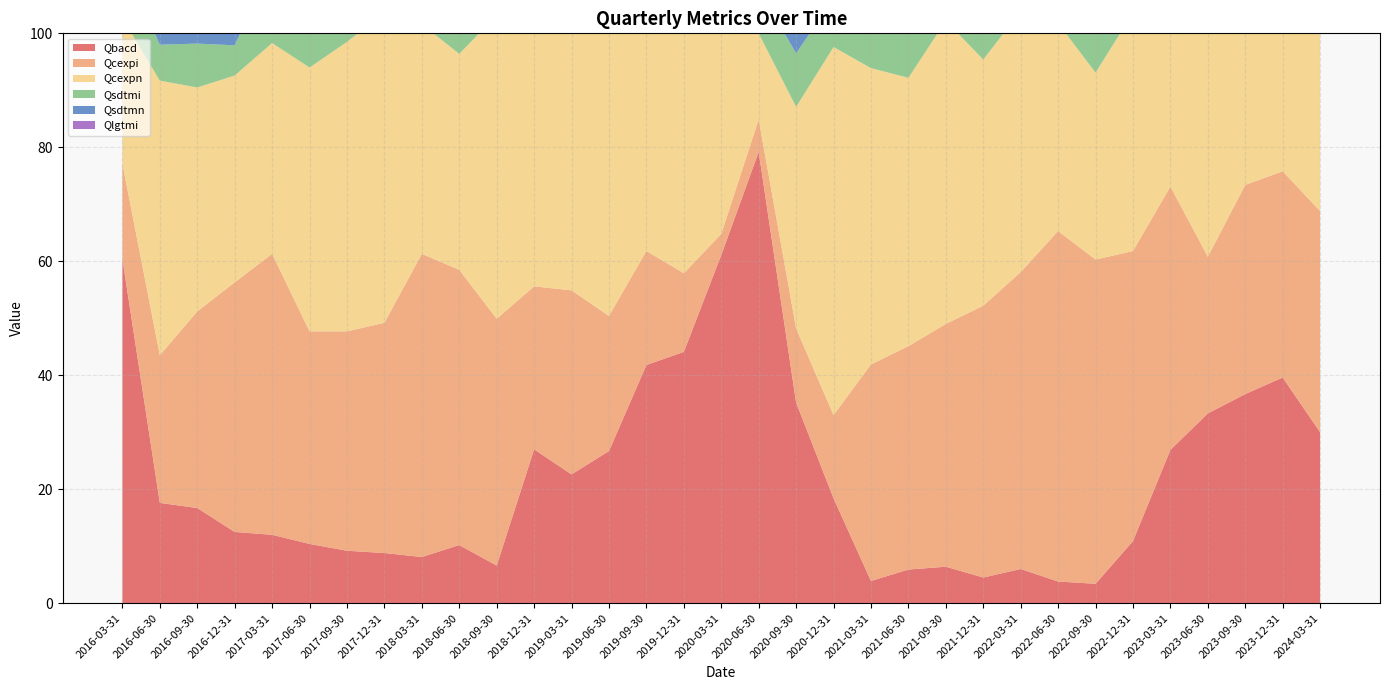

Reading right to left, extract all data points from this chart.

Qbacd: 2024-03-31=30.0	2023-12-31=39.6	2023-09-30=36.7	2023-06-30=33.3	2023-03-31=26.9	2022-12-31=10.9	2022-09-30=3.4	2022-06-30=3.8	2022-03-31=6.0	2021-12-31=4.5	2021-09-30=6.4	2021-06-30=5.9	2021-03-31=3.9	2020-12-31=18.4	2020-09-30=35.2	2020-06-30=79.2	2020-03-31=61.1	2019-12-31=44.1	2019-09-30=41.8	2019-06-30=26.7	2019-03-31=22.6	2018-12-31=27.0	2018-09-30=6.6	2018-06-30=10.2	2018-03-31=8.1	2017-12-31=8.8	2017-09-30=9.2	2017-06-30=10.4	2017-03-31=12.0	2016-12-31=12.5	2016-09-30=16.7	2016-06-30=17.6	2016-03-31=60.4
Qcexpi: 2024-03-31=38.8	2023-12-31=36.2	2023-09-30=36.7	2023-06-30=27.5	2023-03-31=46.2	2022-12-31=50.9	2022-09-30=56.9	2022-06-30=61.5	2022-03-31=52.1	2021-12-31=47.7	2021-09-30=42.6	2021-06-30=39.2	2021-03-31=38.0	2020-12-31=14.6	2020-09-30=13.0	2020-06-30=5.7	2020-03-31=3.7	2019-12-31=13.8	2019-09-30=20.0	2019-06-30=23.7	2019-03-31=32.3	2018-12-31=28.6	2018-09-30=43.3	2018-06-30=48.3	2018-03-31=53.2	2017-12-31=40.4	2017-09-30=38.5	2017-06-30=37.3	2017-03-31=49.3	2016-12-31=43.8	2016-09-30=34.5	2016-06-30=25.9	2016-03-31=16.7
Qcexpn: 2024-03-31=38.8	2023-12-31=38.3	2023-09-30=42.9	2023-06-30=51.0	2023-03-31=34.6	2022-12-31=41.8	2022-09-30=32.8	2022-06-30=36.5	2022-03-31=45.8	2021-12-31=43.2	2021-09-30=53.2	2021-06-30=47.1	2021-03-31=52.0	2020-12-31=64.6	2020-09-30=38.9	2020-06-30=15.1	2020-03-31=42.6	2019-12-31=50.0	2019-09-30=49.1	2019-06-30=54.2	2019-03-31=45.2	2018-12-31=54.0	2018-09-30=53.3	2018-06-30=37.9	2018-03-31=40.3	2017-12-31=54.4	2017-09-30=50.8	2017-06-30=46.3	2017-03-31=37.0	2016-12-31=36.3	2016-09-30=39.3	2016-06-30=48.2	2016-03-31=25.6
Qsdtmi: 2024-03-31=14.6	2023-12-31=10.4	2023-09-30=12.5	2023-06-30=11.8	2023-03-31=13.5	2022-12-31=27.3	2022-09-30=37.9	2022-06-30=52.9	2022-03-31=55.3	2021-12-31=48.8	2021-09-30=40.0	2021-06-30=28.0	2021-03-31=24.5	2020-12-31=8.5	2020-09-30=9.4	2020-06-30=7.8	2020-03-31=5.7	2019-12-31=0.0	2019-09-30=9.3	2019-06-30=5.1	2019-03-31=10.0	2018-12-31=8.2	2018-09-30=18.6	2018-06-30=22.4	2018-03-31=19.4	2017-12-31=20.0	2017-09-30=20.3	2017-06-30=9.1	2017-03-31=13.7	2016-12-31=5.3	2016-09-30=7.7	2016-06-30=6.3	2016-03-31=10.3
Qsdtmn: 2024-03-31=70.8	2023-12-31=83.3	2023-09-30=77.1	2023-06-30=76.5	2023-03-31=63.5	2022-12-31=52.7	2022-09-30=53.4	2022-06-30=35.3	2022-03-31=23.4	2021-12-31=30.2	2021-09-30=46.7	2021-06-30=58.0	2021-03-31=65.3	2020-12-31=85.1	2020-09-30=75.5	2020-06-30=56.9	2020-03-31=77.4	2019-12-31=86.2	2019-09-30=77.8	2019-06-30=84.7	2019-03-31=81.7	2018-12-31=83.6	2018-09-30=74.6	2018-06-30=69.0	2018-03-31=74.2	2017-12-31=76.4	2017-09-30=71.9	2017-06-30=81.8	2017-03-31=79.5	2016-12-31=88.2	2016-09-30=88.5	2016-06-30=77.5	2016-03-31=73.6
Qlgtmi: 2024-03-31=12.2	2023-12-31=8.3	2023-09-30=10.2	2023-06-30=7.8	2023-03-31=7.7	2022-12-31=23.6	2022-09-30=24.6	2022-06-30=36.0	2022-03-31=29.8	2021-12-31=16.3	2021-09-30=31.1	2021-06-30=18.4	2021-03-31=18.8	2020-12-31=2.1	2020-09-30=5.7	2020-06-30=5.8	2020-03-31=1.9	2019-12-31=3.5	2019-09-30=0.0	2019-06-30=3.4	2019-03-31=11.7	2018-12-31=3.3	2018-09-30=12.3	2018-06-30=19.3	2018-03-31=20.0	2017-12-31=14.8	2017-09-30=16.1	2017-06-30=13.6	2017-03-31=5.6	2016-12-31=8.0	2016-09-30=6.2	2016-06-30=2.5	2016-03-31=3.6